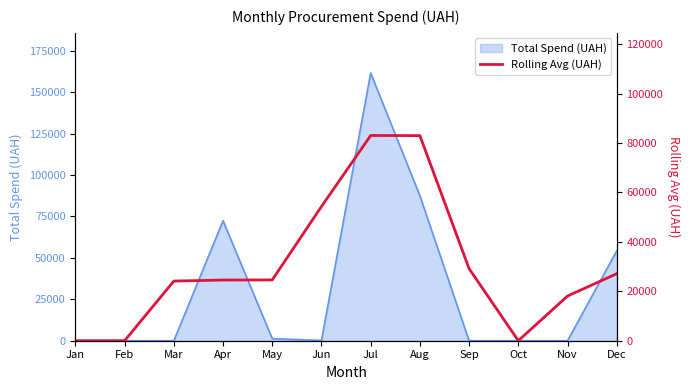

Is it true that Total Spend (UAH) equals 36104.6 at Jul?

False